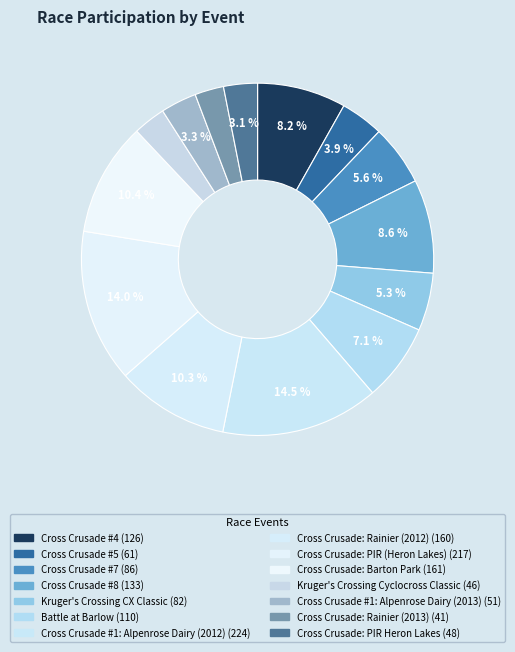

Count the number of slices in the pie.

14